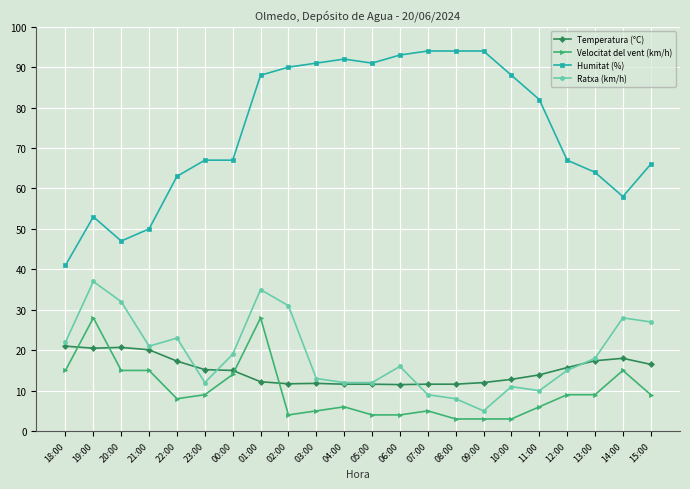

What is the lowest value of the Humitat (%) series?

41.0